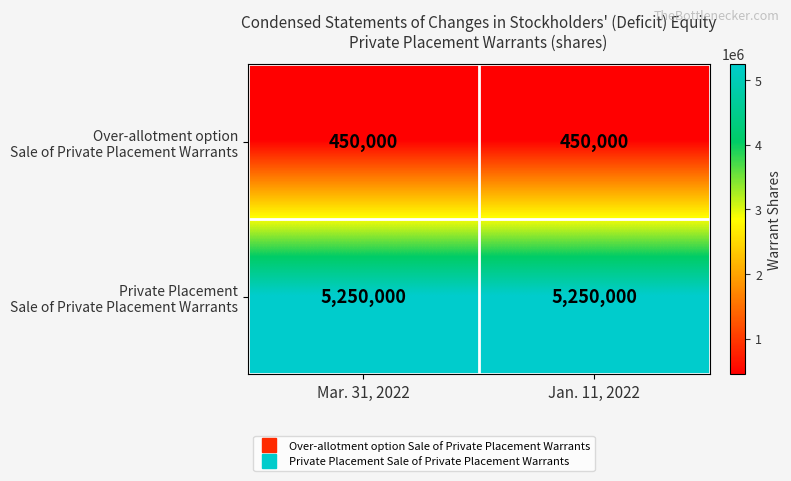

What is the total value across all series at Mar. 31, 2022?

5700000